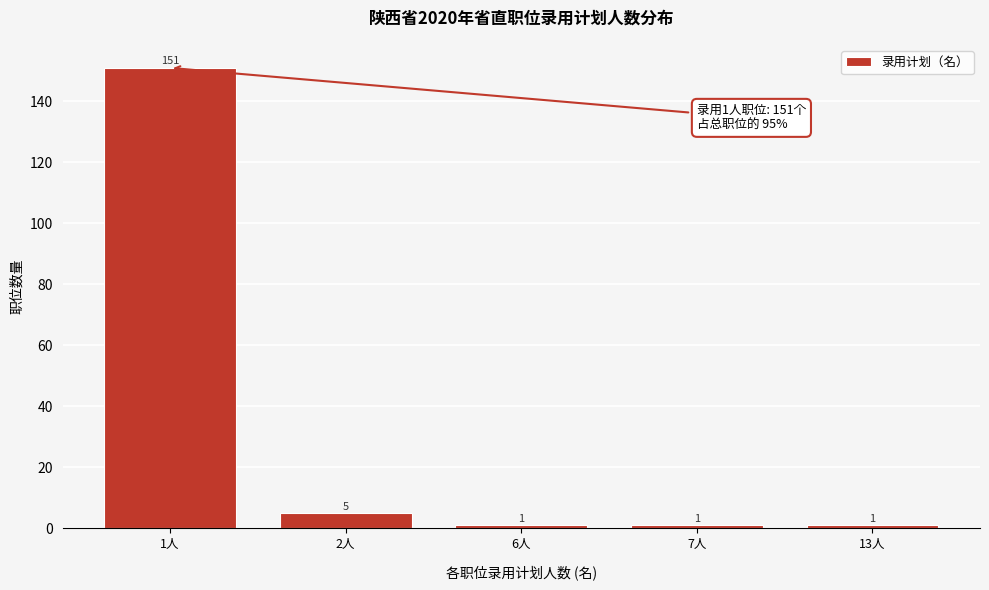

Reading left to right, what are all the values shown in this chart?

1人=151	2人=5	6人=1	7人=1	13人=1